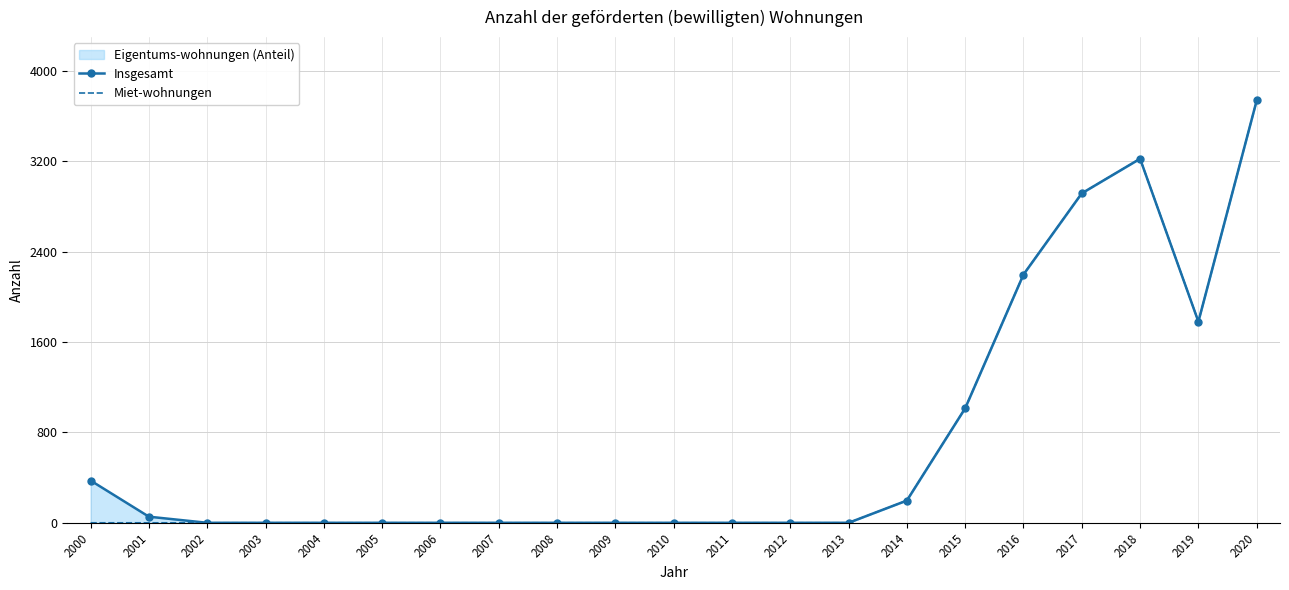

Reading right to left, what are all the values shown in this chart?

Insgesamt: 2020=3739	2019=1781	2018=3223	2017=2917	2016=2198	2015=1014	2014=197	2013=0	2012=0	2011=0	2010=0	2009=0	2008=0	2007=0	2006=0	2005=0	2004=0	2003=0	2002=0	2001=54	2000=374
Miet-wohnungen: 2020=3739	2019=1781	2018=3223	2017=2917	2016=2198	2015=1014	2014=197	2013=0	2012=0	2011=0	2010=0	2009=0	2008=0	2007=0	2006=0	2005=0	2004=0	2003=0	2002=0	2001=0	2000=0